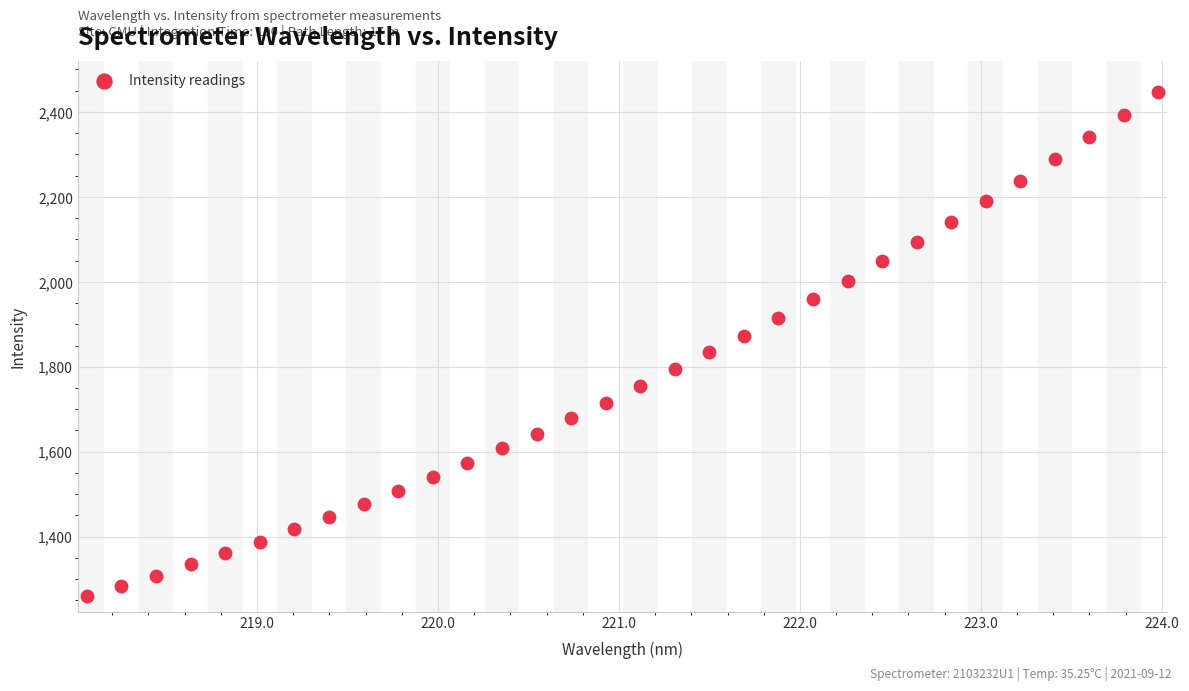

What is the range of X values (max minus min)?

5.9